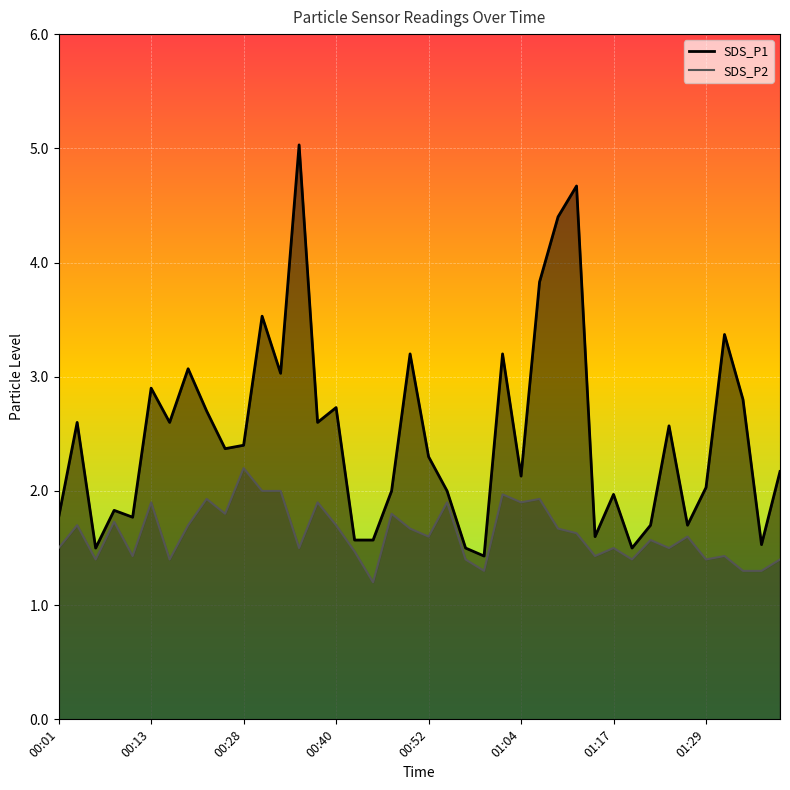

Count the number of data series in this chart.

2